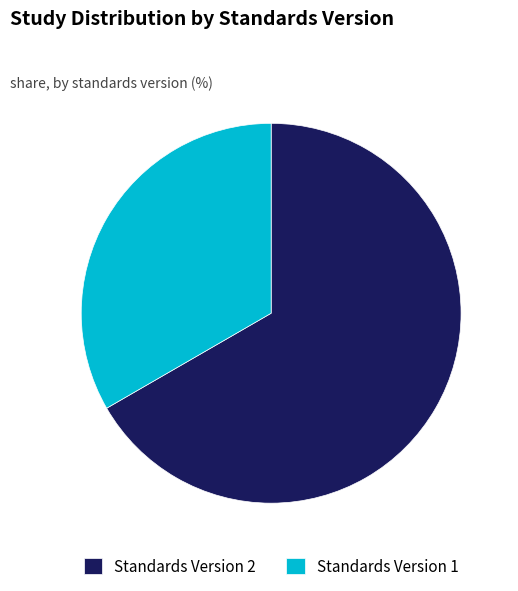

How many slices are in this pie chart?

2